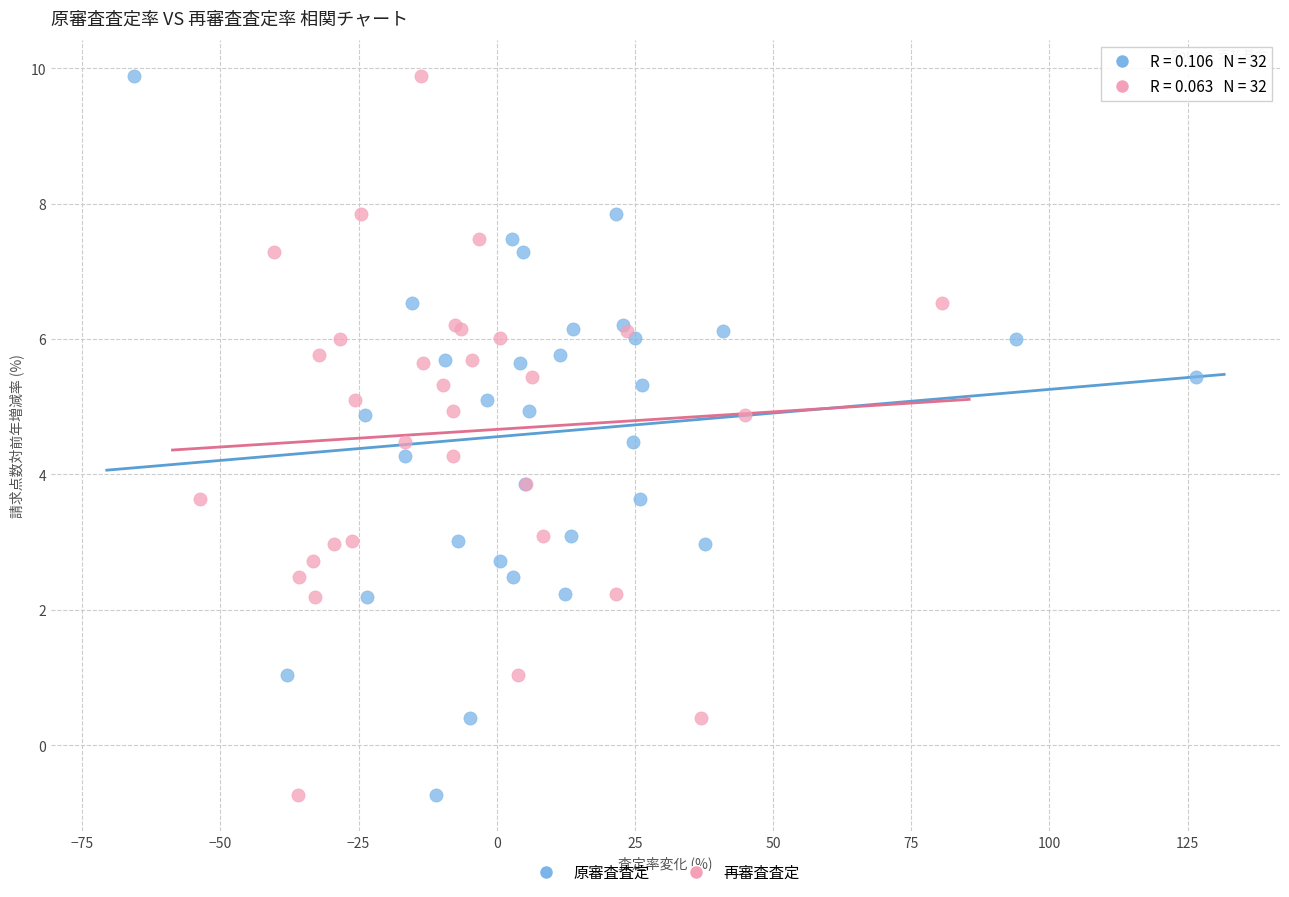

What are all the series names shown in the legend?

原審査査定, 再審査査定